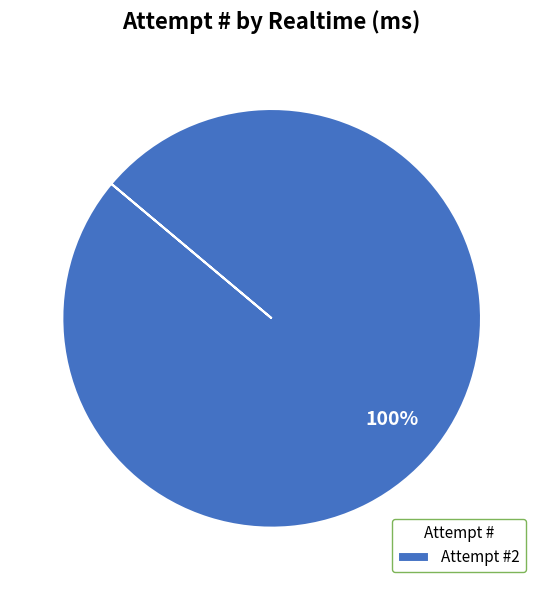

Is it true that Attempt #2 is 100% of the pie?

True